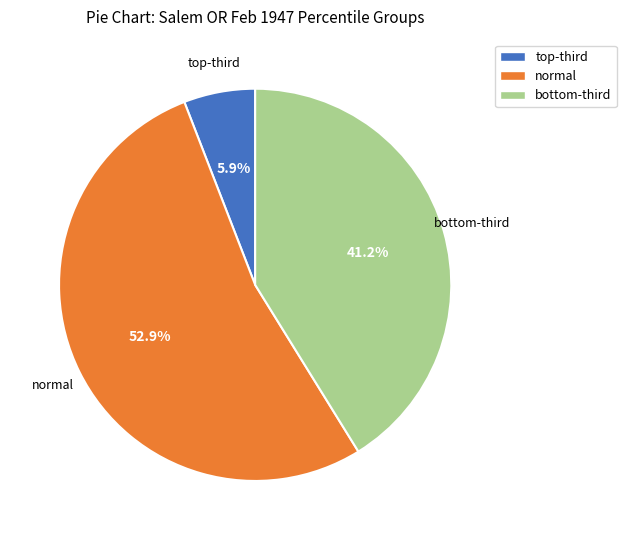

Is it true that normal is 47% of the pie?

False